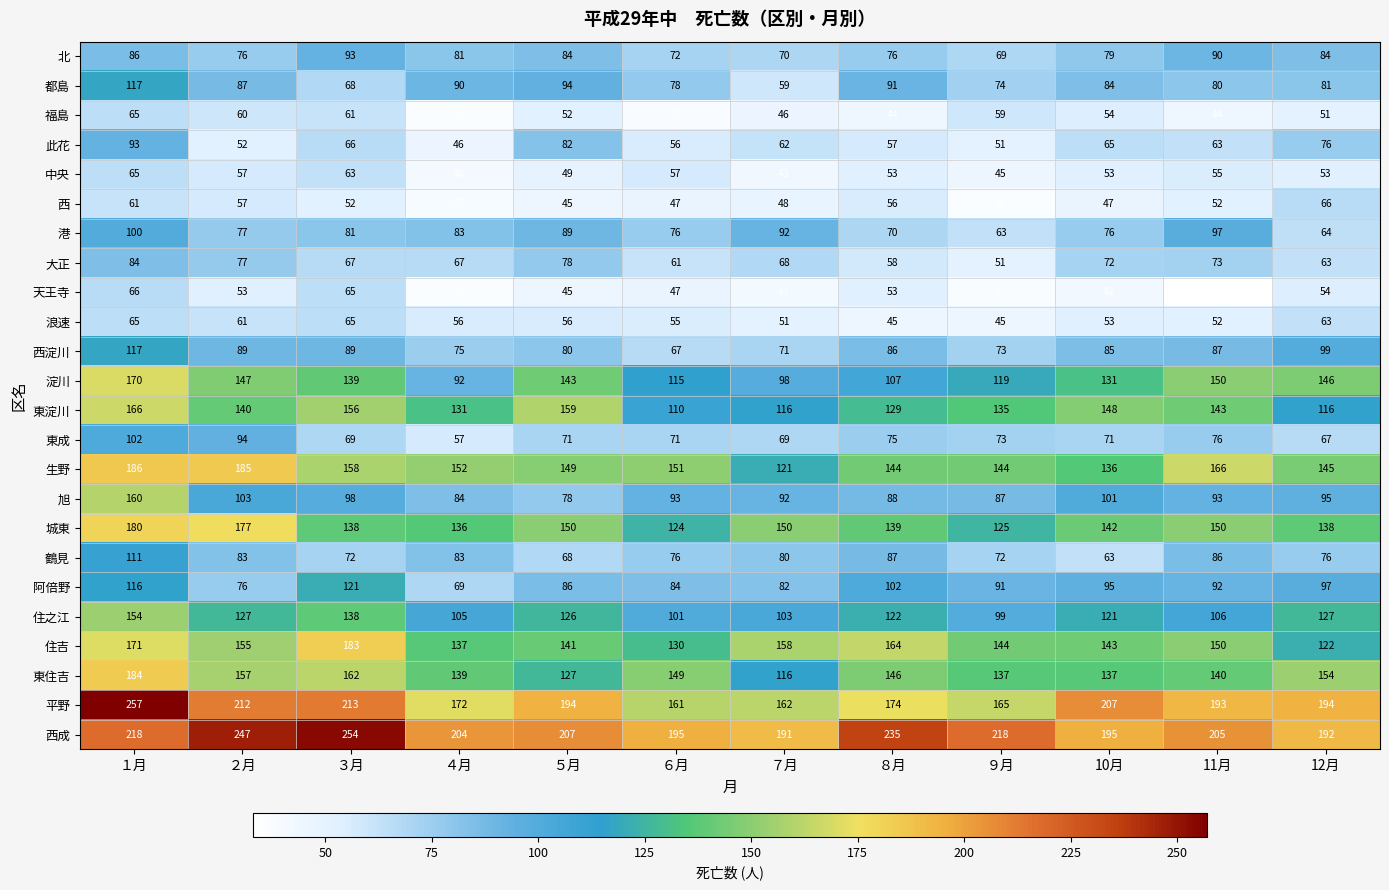

Count the number of categories in the chart.

12